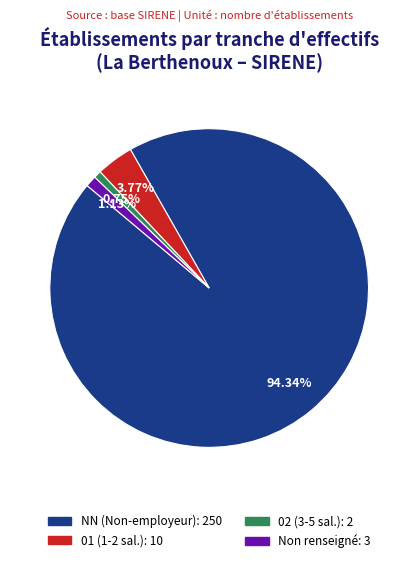

Is there any slice that represents more than half of the pie?

Yes